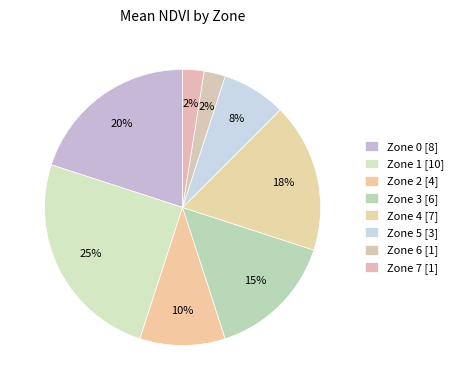

How many segments does this pie chart have?

8